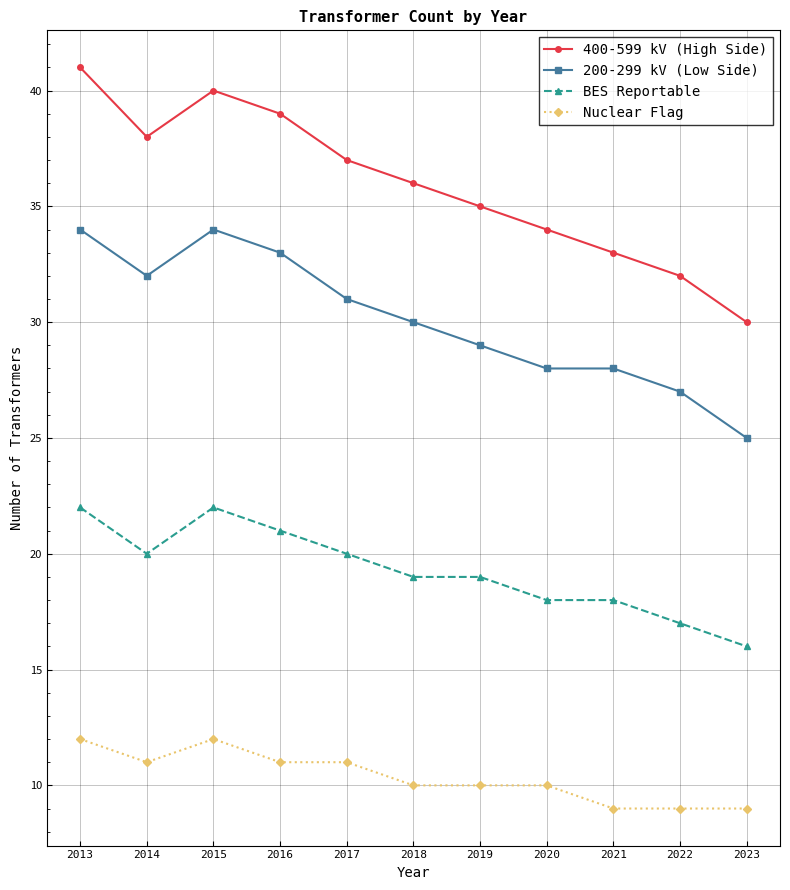

Where is the first local minimum for 200-299 kV (Low Side)?

2014